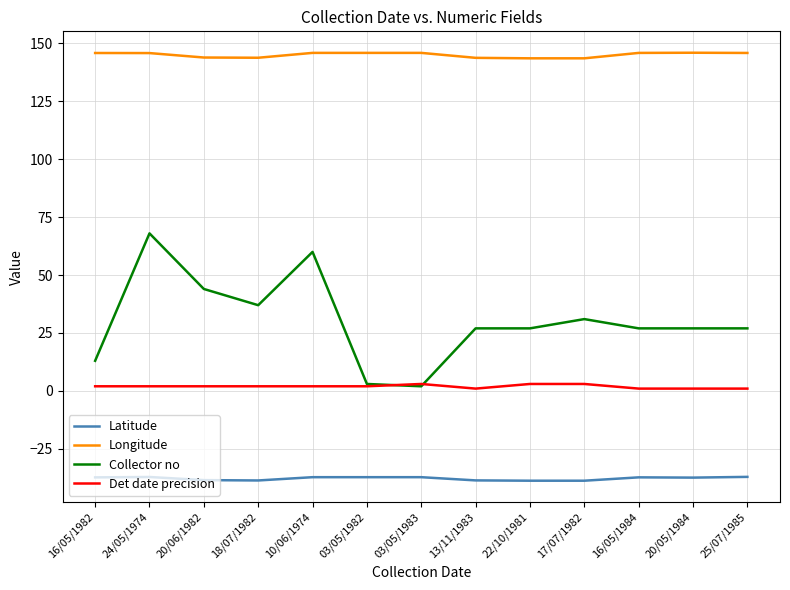

What is the greatest value displayed?

146.0